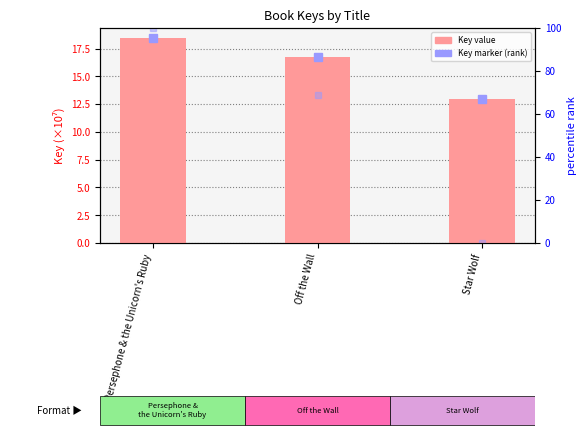

Reading right to left, what are all the values shown in this chart?

Key marker: 13.0	16.7	18.4
Key (×10⁷): 13.0	16.7	18.4
rank (scaled): 0.0	68.9	100.0